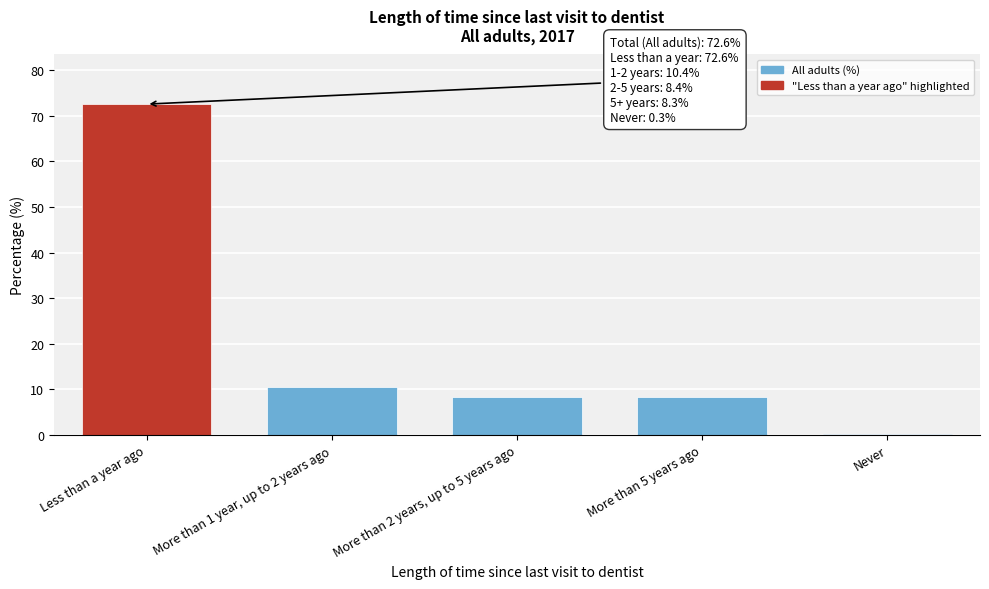

What is the label of the 4th bar from the right?

More than 1 year, up to 2 years ago